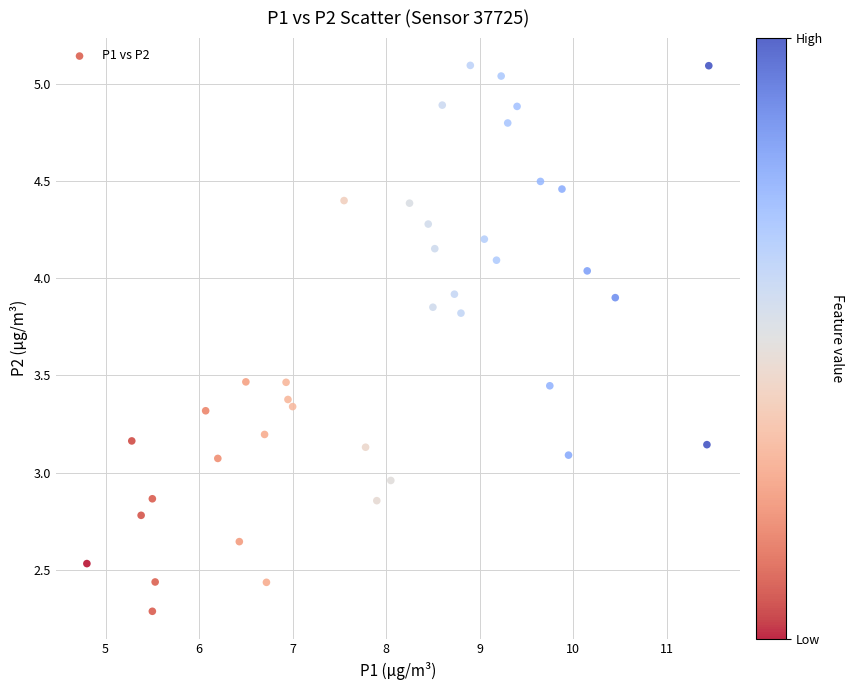

What is the range of X values (max minus min)?

6.6